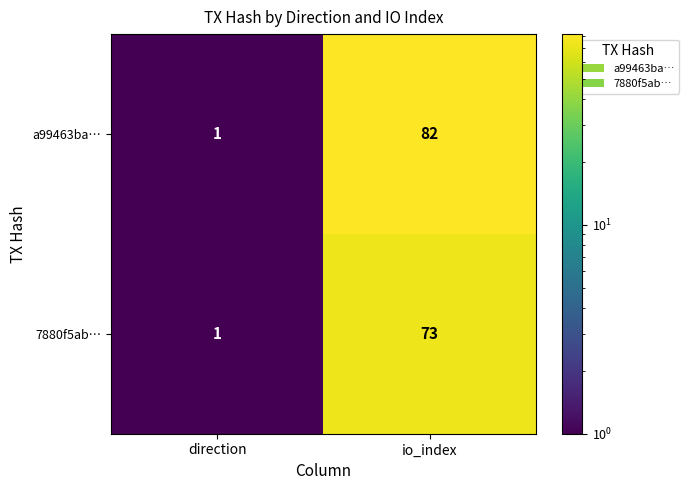

Reading left to right, extract all data points from this chart.

a99463ba…: direction=1	io_index=82
7880f5ab…: direction=1	io_index=73